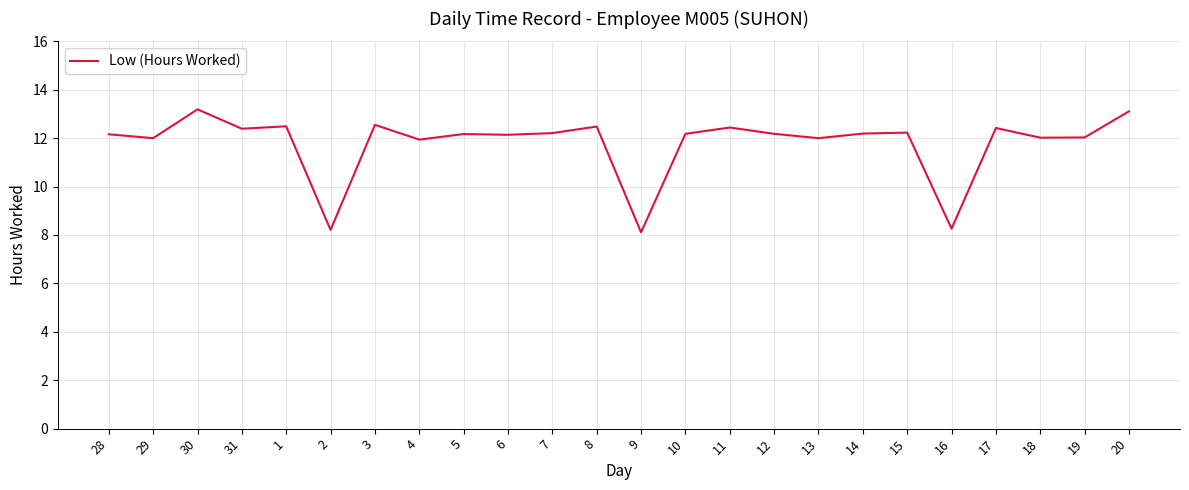

Which has a higher value, 31 or 19?

31